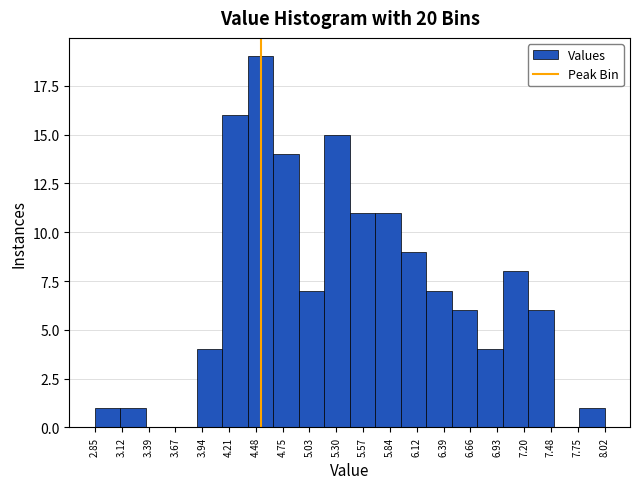

Reading left to right, list every bar in this chart as the range it spans on the x-axis followed by its height. Neither the bar edges nor the heights are printed on the chart, so give them approximately, as read against the axes.

2.85 to 3.10: 1
3.10 to 3.35: 1
3.35 to 3.65: 0
3.65 to 3.90: 0
3.90 to 4.15: 4
4.15 to 4.40: 16
4.40 to 4.65: 19
4.65 to 4.90: 14
4.90 to 5.20: 7
5.20 to 5.45: 15
5.45 to 5.70: 11
5.70 to 5.95: 11
5.95 to 6.20: 9
6.20 to 6.45: 7
6.45 to 6.75: 6
6.75 to 7.00: 4
7.00 to 7.25: 8
7.25 to 7.50: 6
7.50 to 7.75: 0
7.75 to 8.00: 1